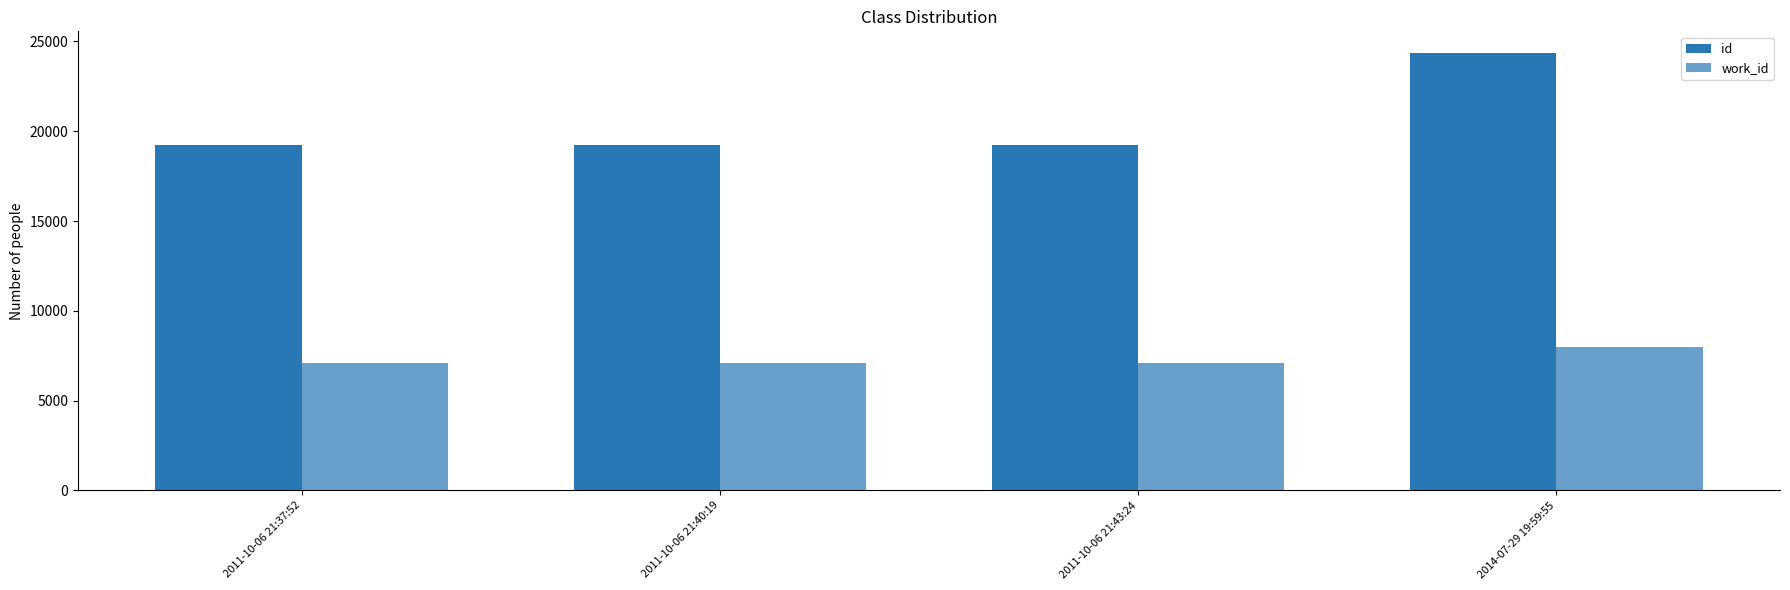

At which label is id closest to 21801?

2011-10-06 21:43:24